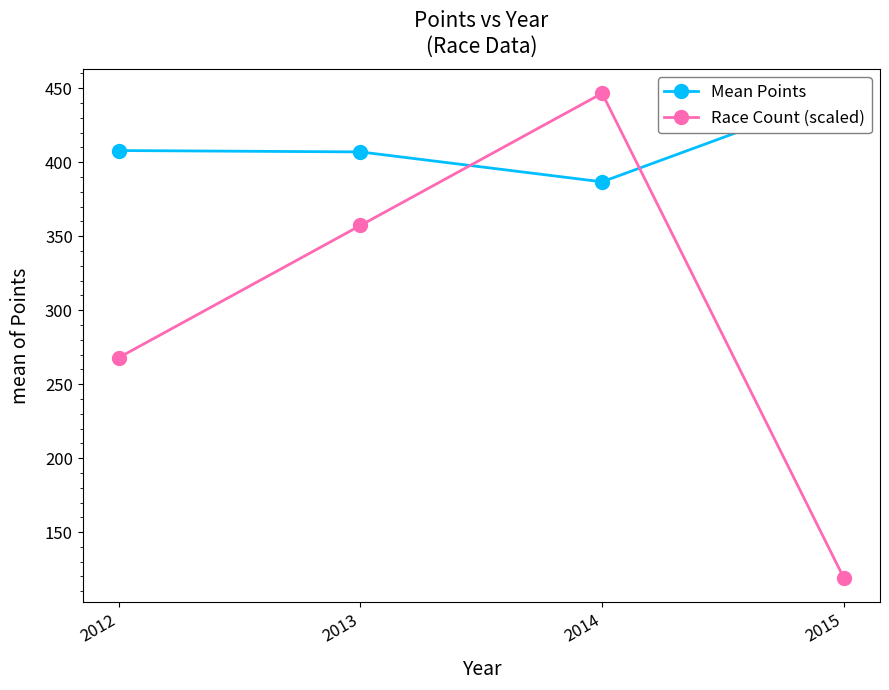

What is the sum of all Race Count (scaled) values?

1190.9